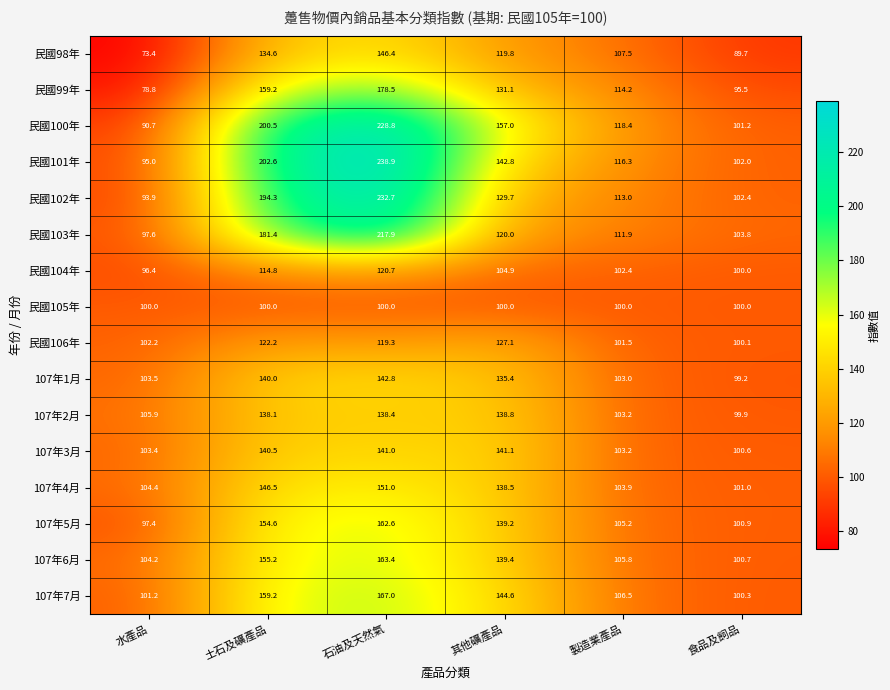

What is the difference between the maximum and minimum values in the 107年2月 series?

38.9